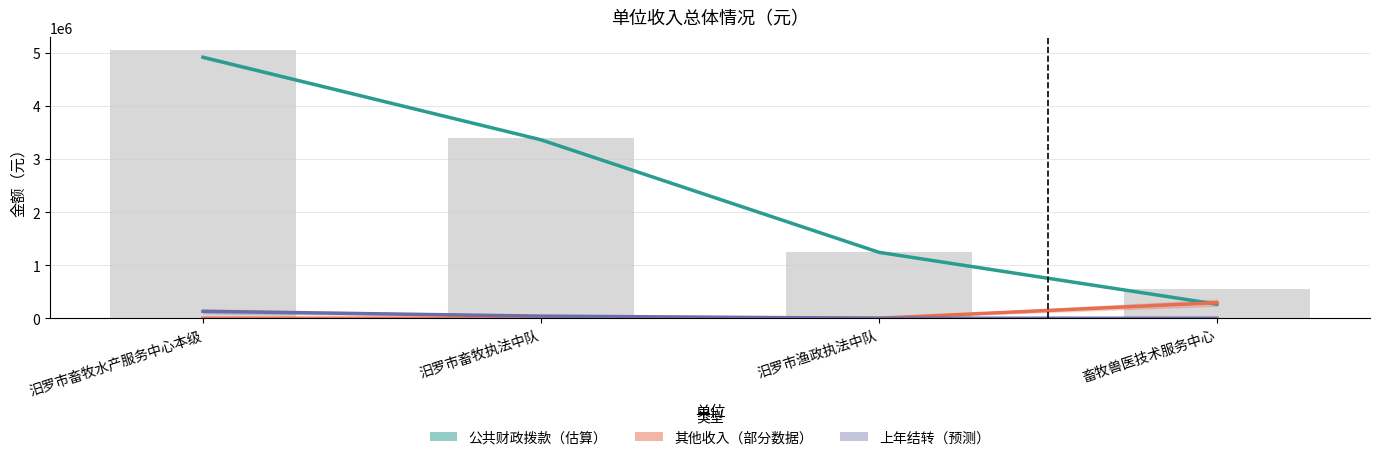

What is the label of the 1st bar from the left?

汨罗市畜牧水产服务中心本级